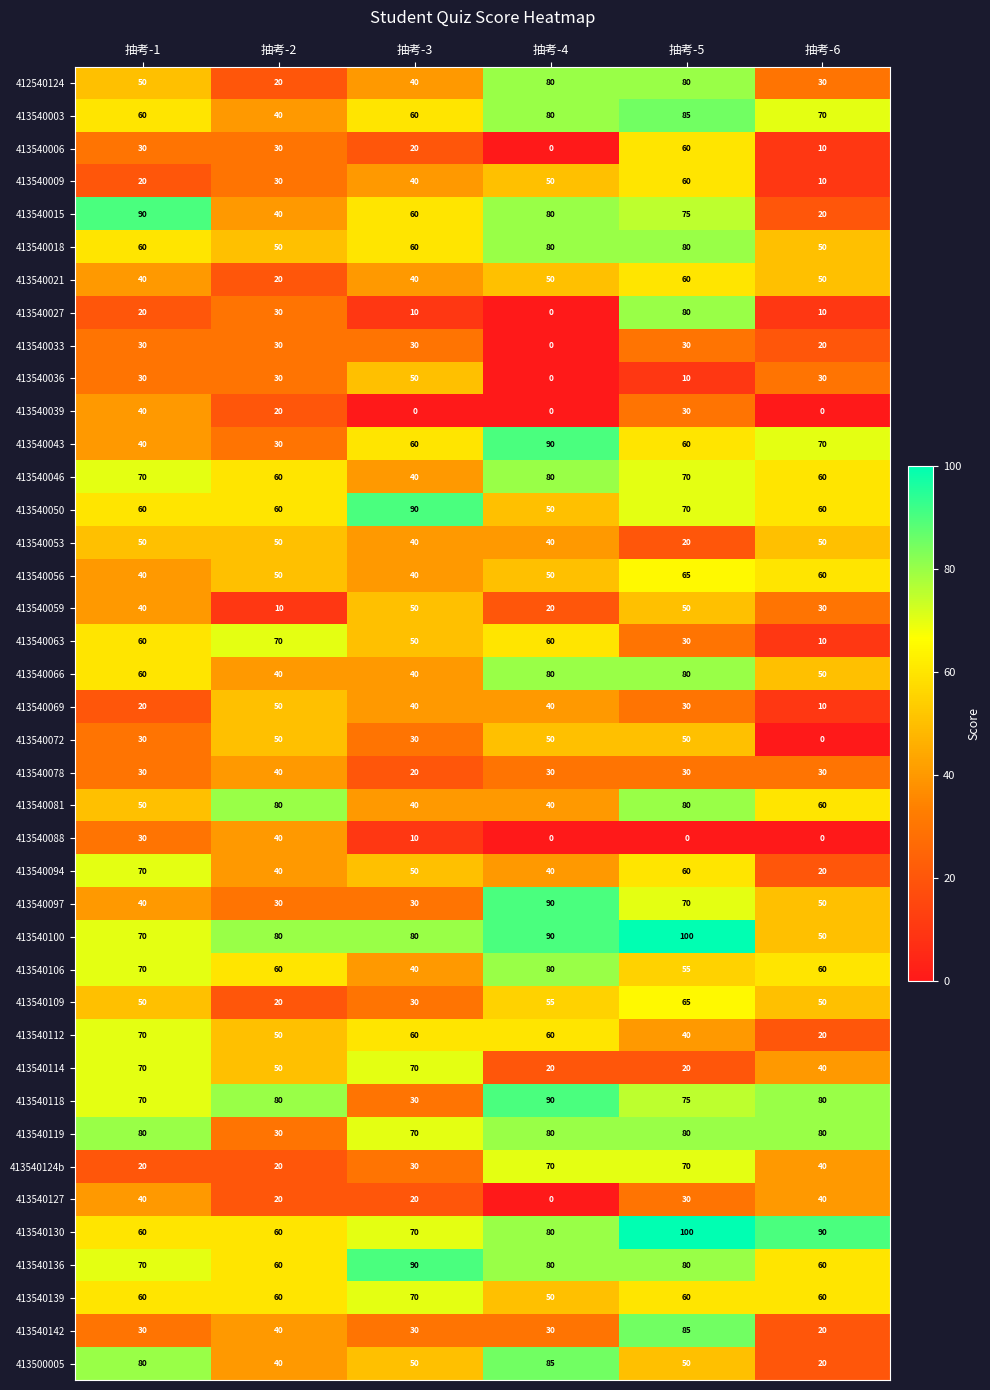

What is the average value of the 413540094 series?

47